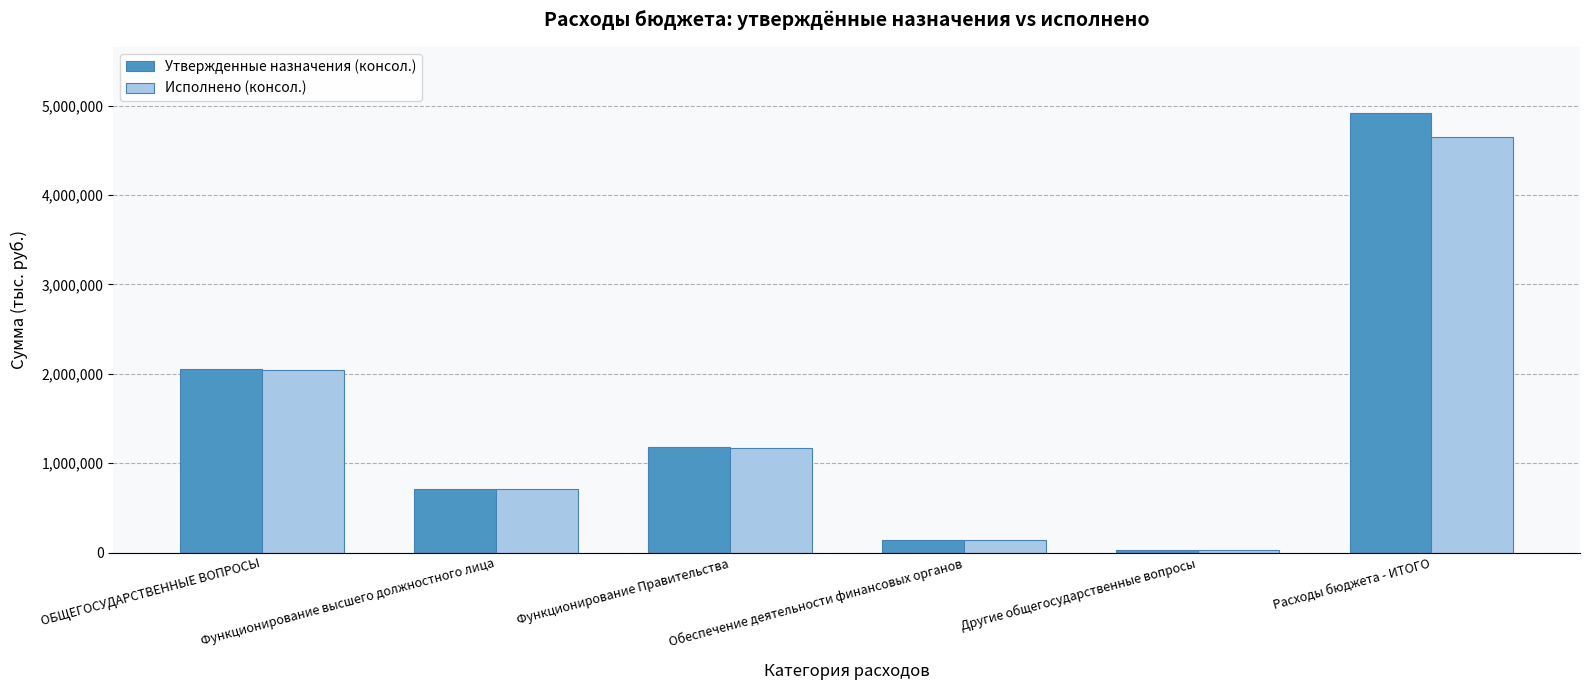

Is it true that Исполнено (консол.) equals 2045925.7 at ОБЩЕГОСУДАРСТВЕННЫЕ ВОПРОСЫ?

True